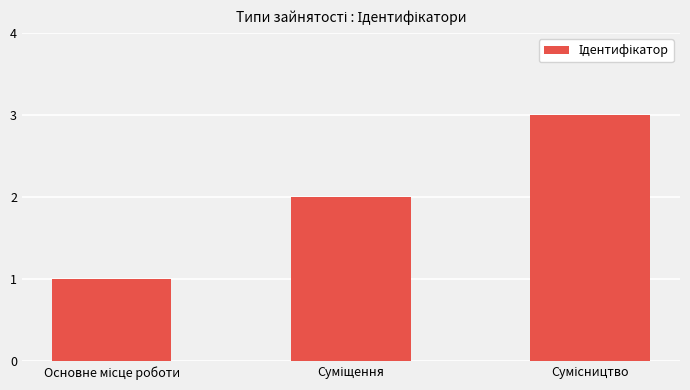

What is the maximum value shown in the chart?

3